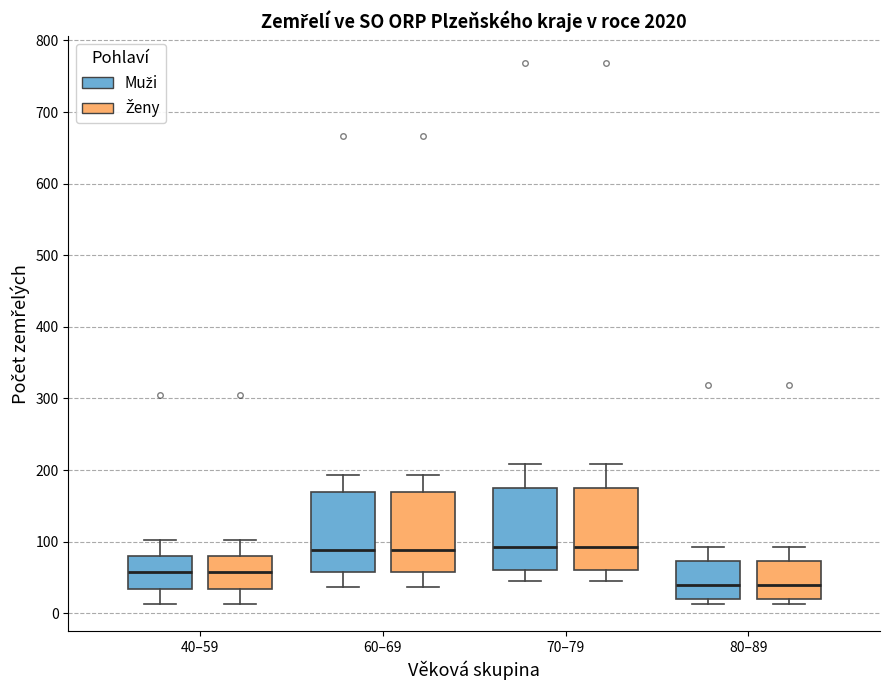

Reading left to right, transcribe this box plot: for each box, give where its median line is, the range the box spans, and where its two whiskers end, as read against the y-axis. The values are not printed on the chart, so give them approximately, as read against the axis.

40–59 (Muži): median 60, box 30 to 80, whiskers 10 to 100
40–59 (Ženy): median 60, box 30 to 80, whiskers 10 to 100
60–69 (Muži): median 90, box 60 to 170, whiskers 40 to 190
60–69 (Ženy): median 90, box 60 to 170, whiskers 40 to 190
70–79 (Muži): median 90, box 60 to 180, whiskers 50 to 210
70–79 (Ženy): median 90, box 60 to 180, whiskers 50 to 210
80–89 (Muži): median 40, box 20 to 70, whiskers 10 to 90
80–89 (Ženy): median 40, box 20 to 70, whiskers 10 to 90